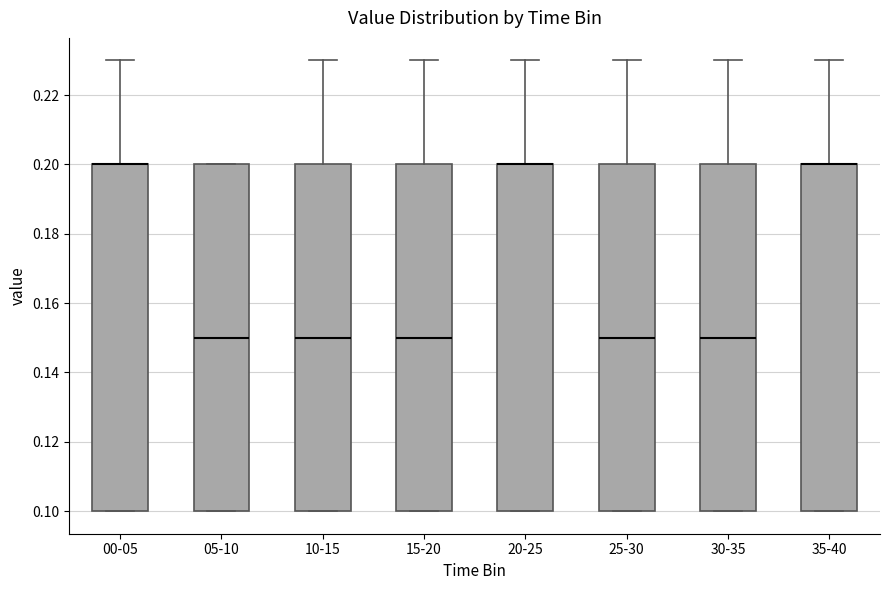

Reading left to right, read every box against the y-axis: the position of its median line, the range the box covers, and the ends of its whiskers. The values are not printed on the chart, so give them approximately, as read against the axis.

00-05: median 0.20 (drawn on the box's upper edge), box 0.10 to 0.20, whiskers 0.10 to 0.23
05-10: median 0.15, box 0.10 to 0.20, whiskers 0.10 to 0.20
10-15: median 0.15, box 0.10 to 0.20, whiskers 0.10 to 0.23
15-20: median 0.15, box 0.10 to 0.20, whiskers 0.10 to 0.23
20-25: median 0.20 (drawn on the box's upper edge), box 0.10 to 0.20, whiskers 0.10 to 0.23
25-30: median 0.15, box 0.10 to 0.20, whiskers 0.10 to 0.23
30-35: median 0.15, box 0.10 to 0.20, whiskers 0.10 to 0.23
35-40: median 0.20 (drawn on the box's upper edge), box 0.10 to 0.20, whiskers 0.10 to 0.23